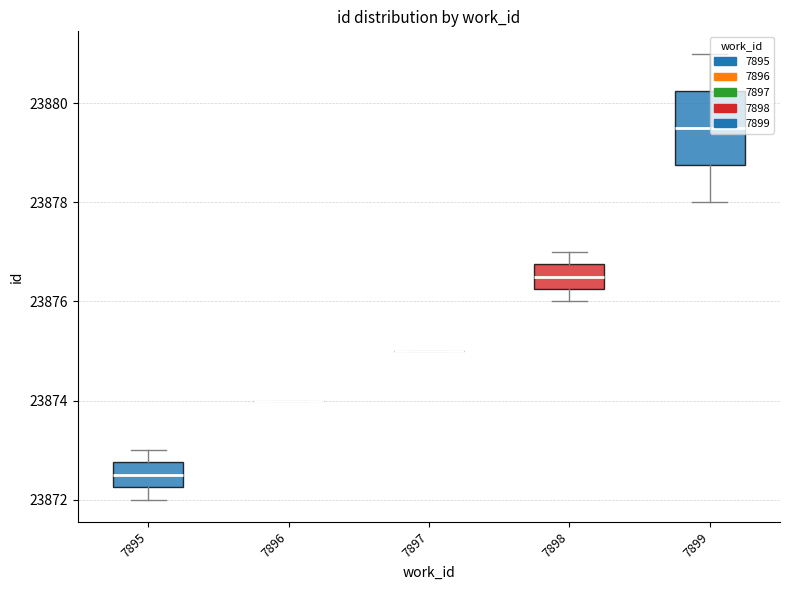

List the labels in order of value, largest first.

7899, 7899, 7899, 7899, 7898, 7898, 7897, 7896, 7895, 7895